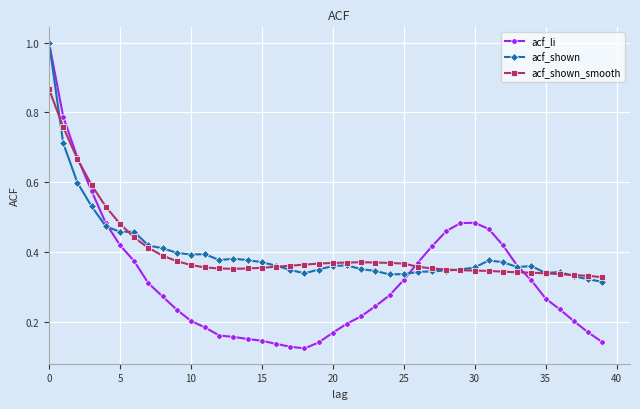

Count the acf_shown values in the range 0 to 1.

40